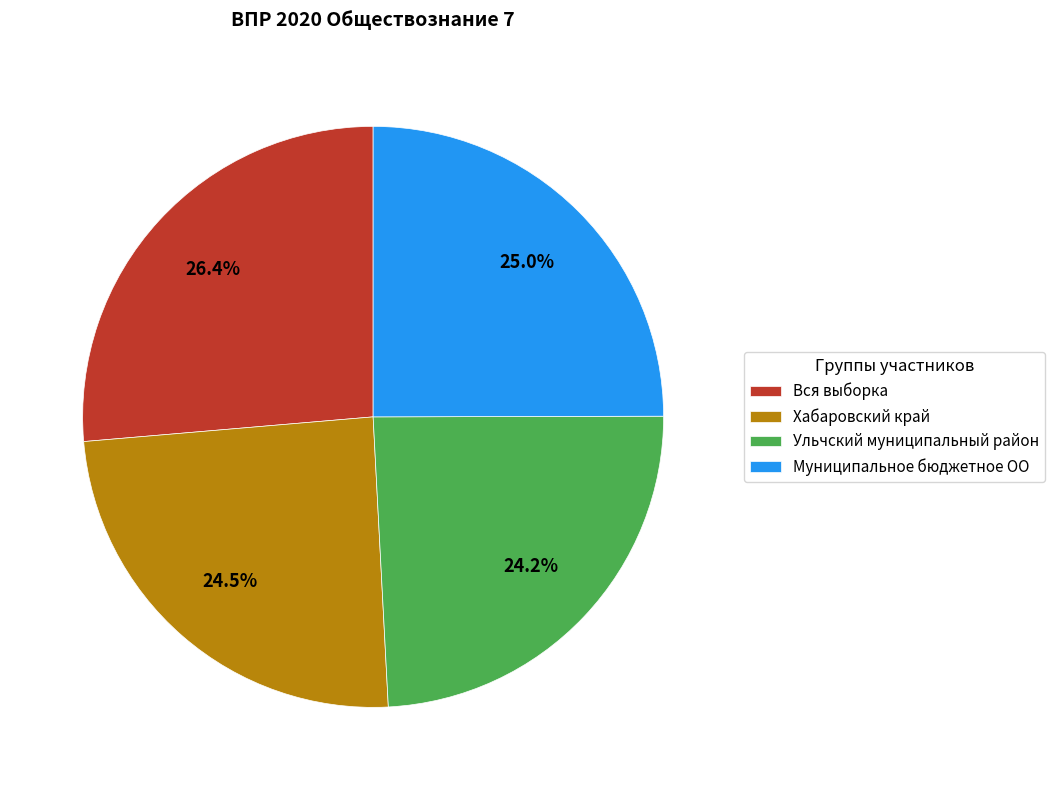

Is there a majority slice in this chart?

No